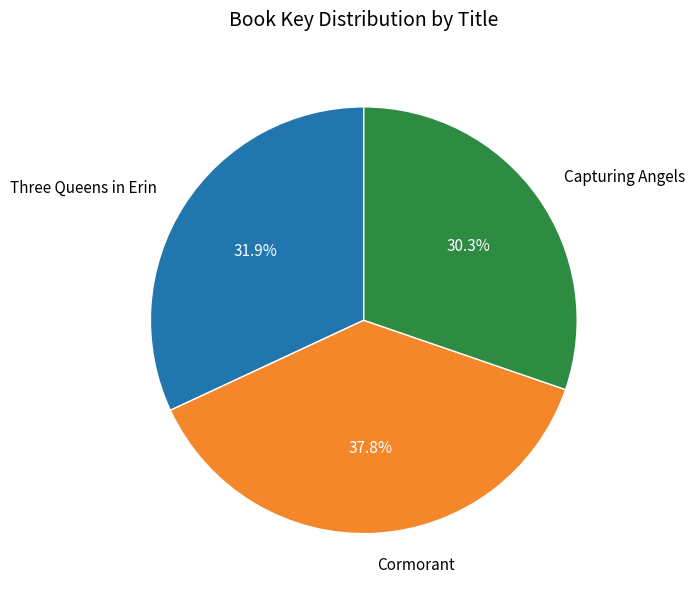

Between Three Queens in Erin and Cormorant, which is larger?

Cormorant